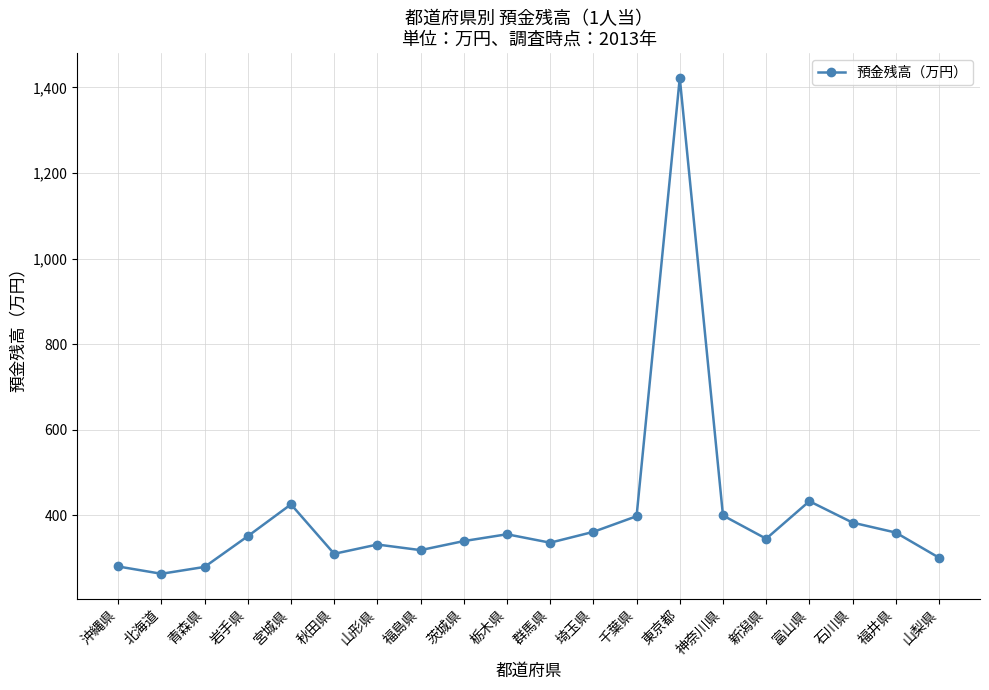

What is the maximum value shown in the chart?

1422.0